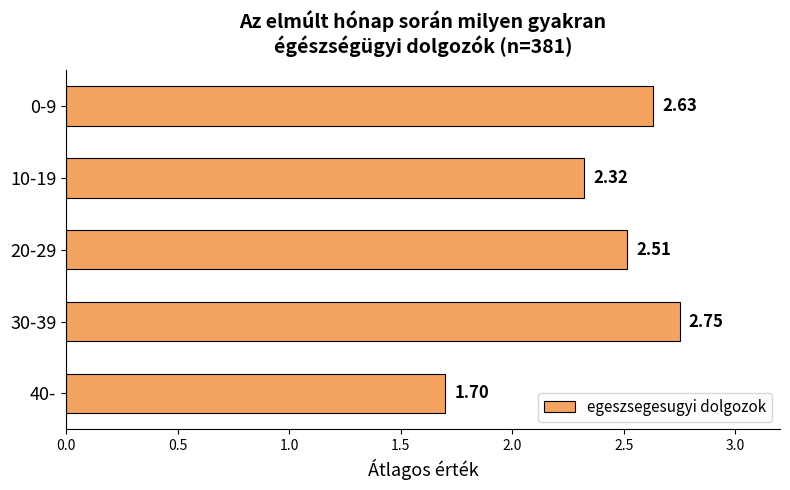

List the labels in order of value, smallest first.

40-, 10-19, 20-29, 0-9, 30-39